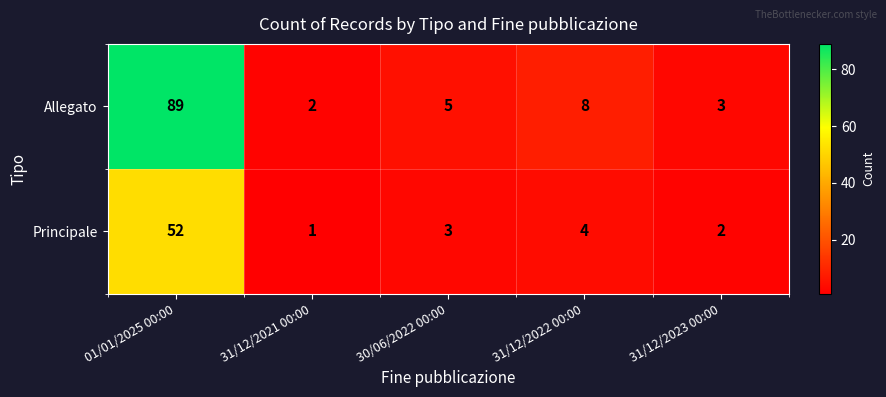

Reading left to right, extract all data points from this chart.

Allegato: 01/01/2025 00:00=89	31/12/2021 00:00=2	30/06/2022 00:00=5	31/12/2022 00:00=8	31/12/2023 00:00=3
Principale: 01/01/2025 00:00=52	31/12/2021 00:00=1	30/06/2022 00:00=3	31/12/2022 00:00=4	31/12/2023 00:00=2